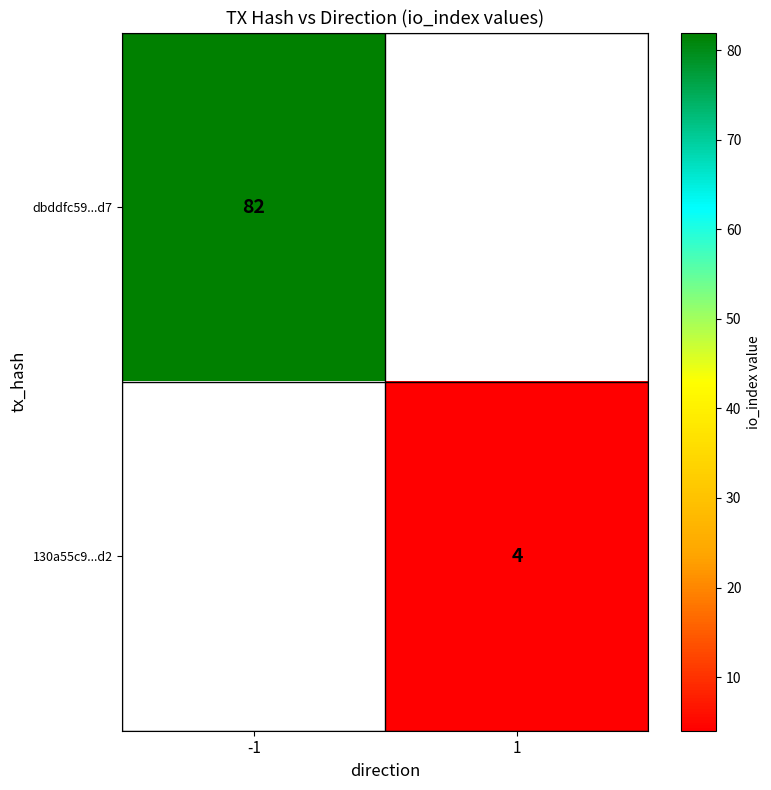

Is the value of dbddfc59...d7 at -1 greater than the value of 130a55c9...d2 at 1?

Yes